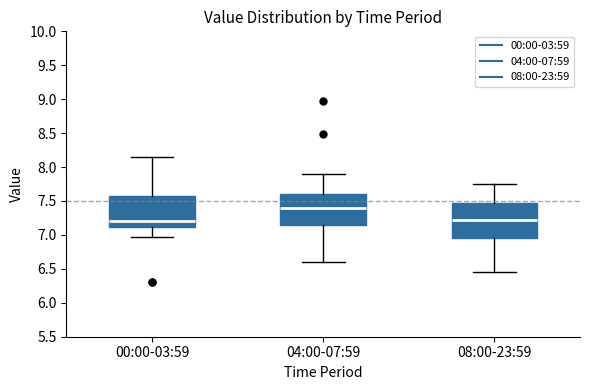

Where is the lower edge of the box for 04:00-07:59 on the y-axis? The values are not printed on the chart, so give them approximately, as read against the axis.

7.15